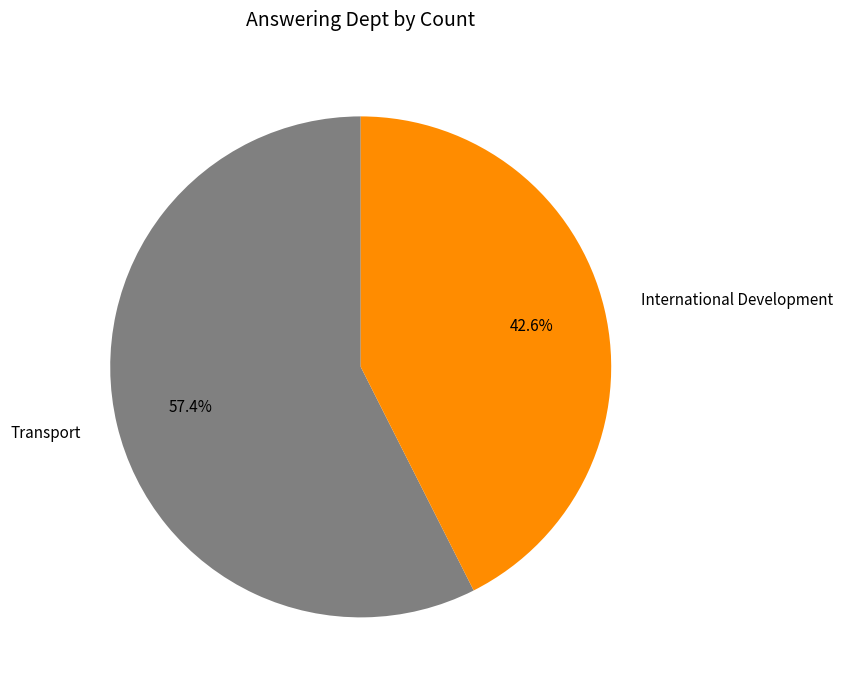

What is the total percentage of International Development and Transport?

100.0%